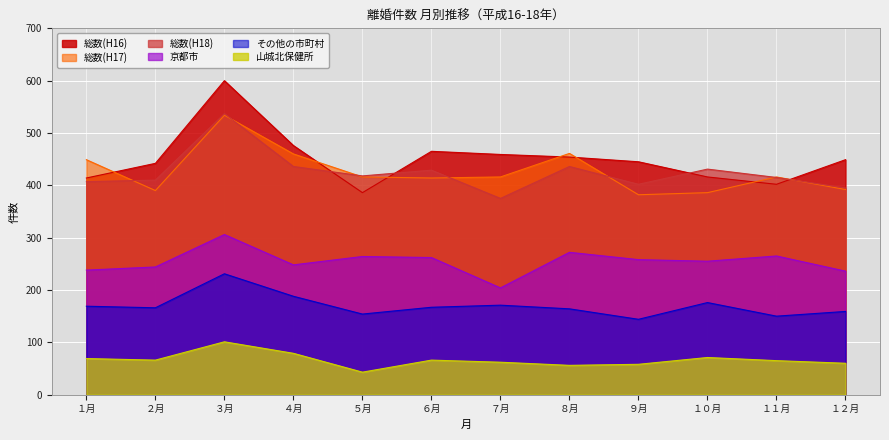

Which series has the largest total across all categories?

総数(H16)